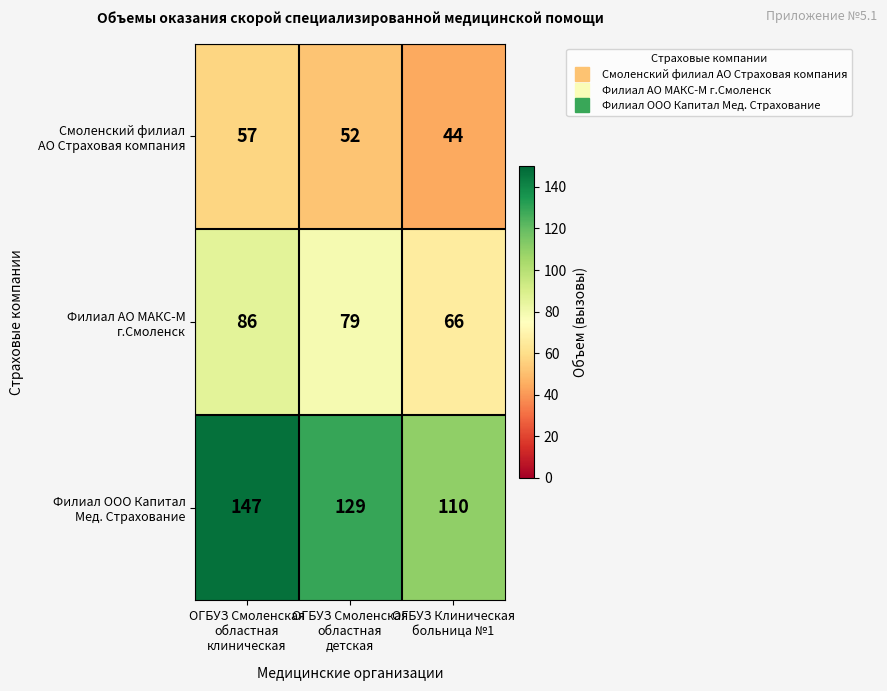

What is the smallest value displayed?

44